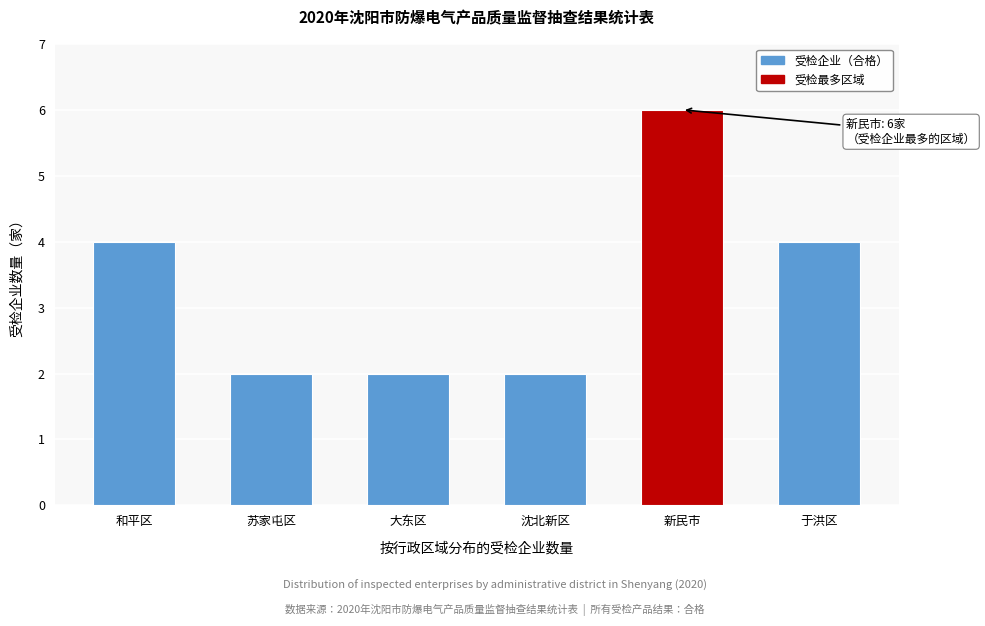

Reading left to right, list all the values displayed in this chart.

4	2	2	2	6	4